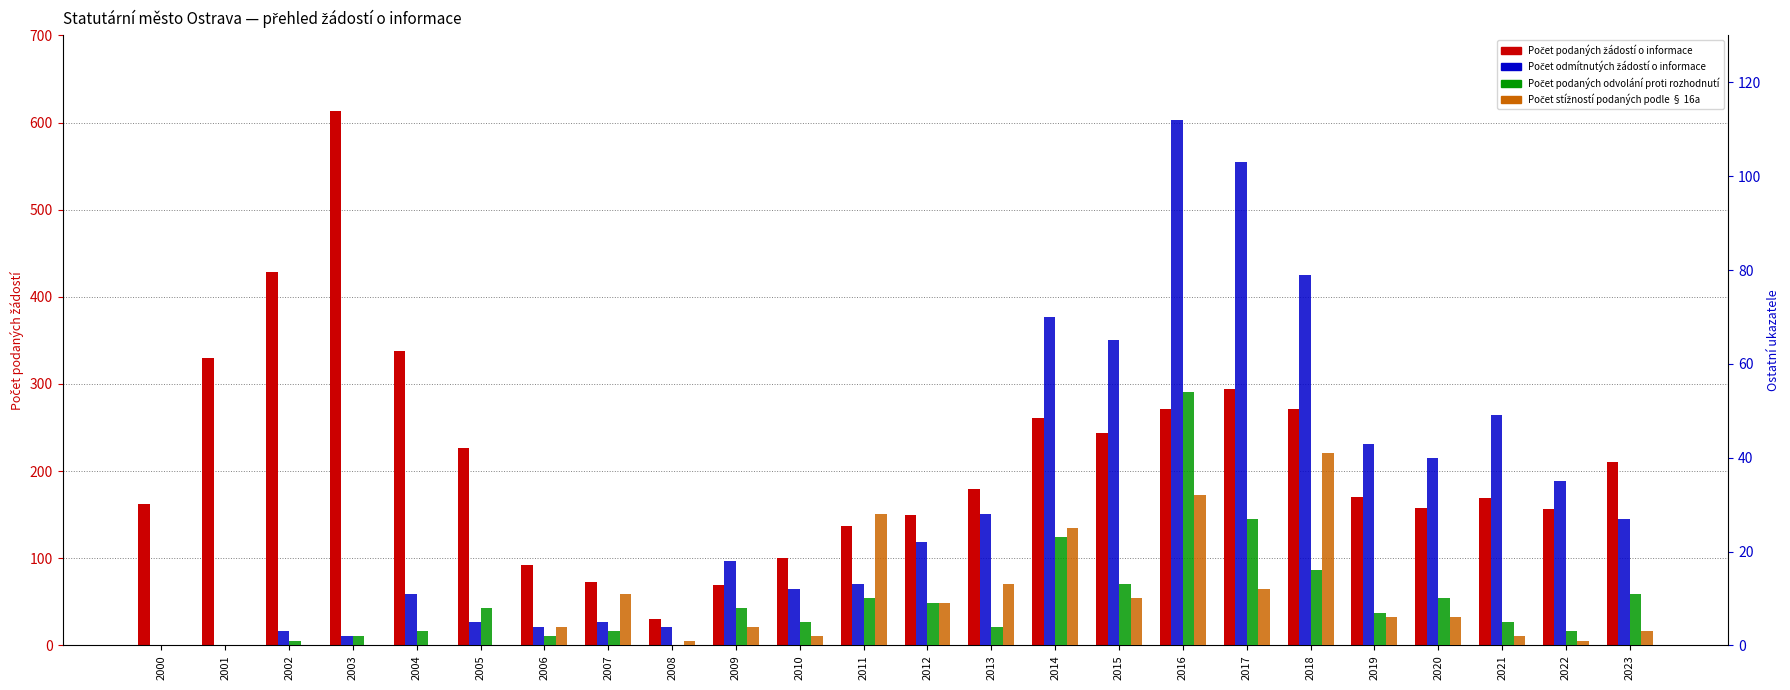

Rank the series at 2008 from lowest to highest value.

Počet podaných odvolání proti rozhodnutí, Počet stížností podaných podle § 16a, Počet odmítnutých žádostí o informace, Počet podaných žádostí o informace